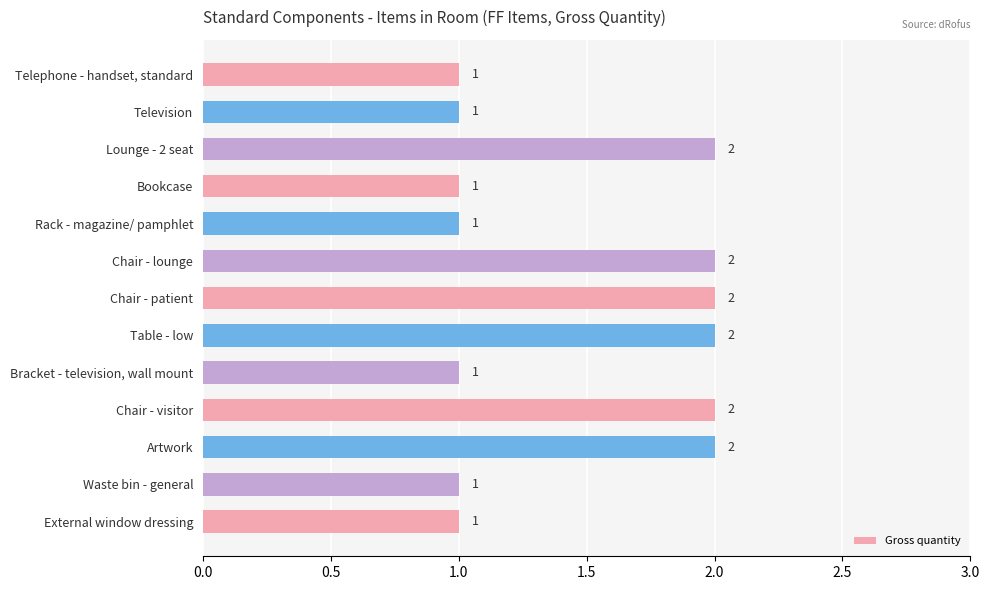

What is the sum of all values?

19